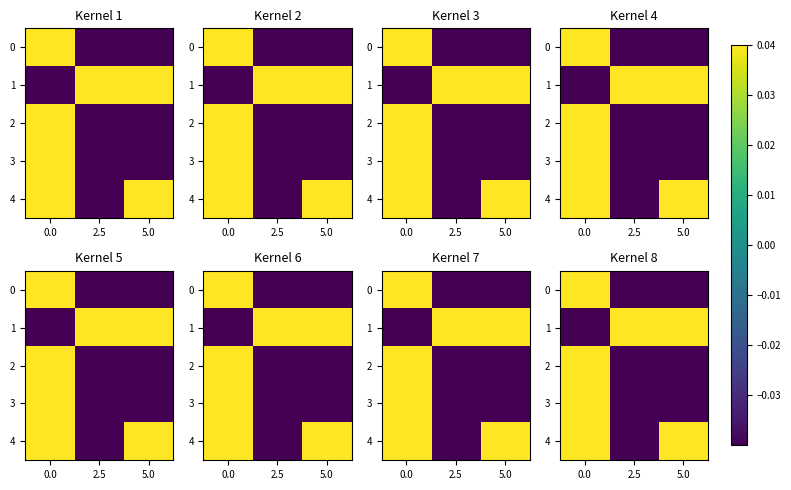

How many values in row_1 are above zero?

2